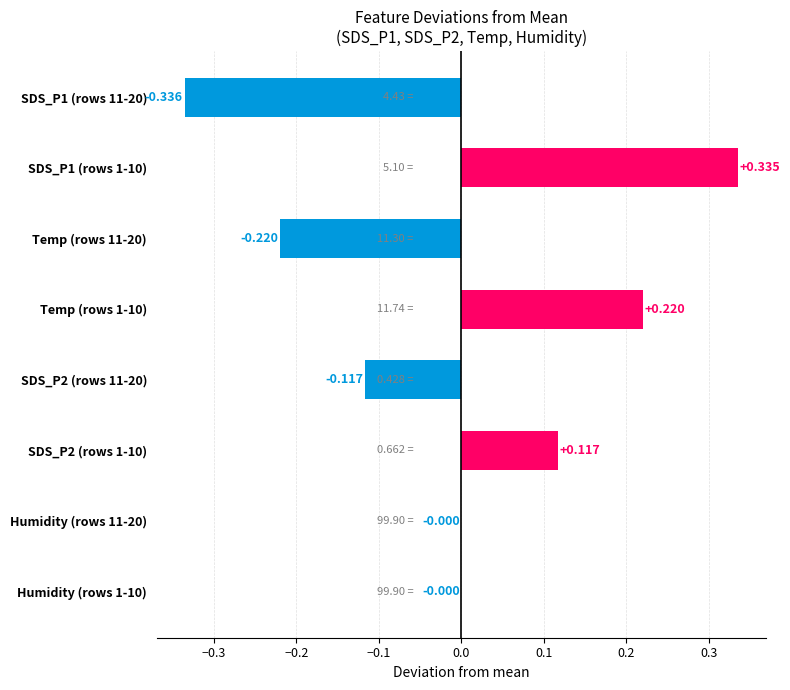

At which category does the chart reach its peak across all series?

SDS_P1 (rows 1-10)